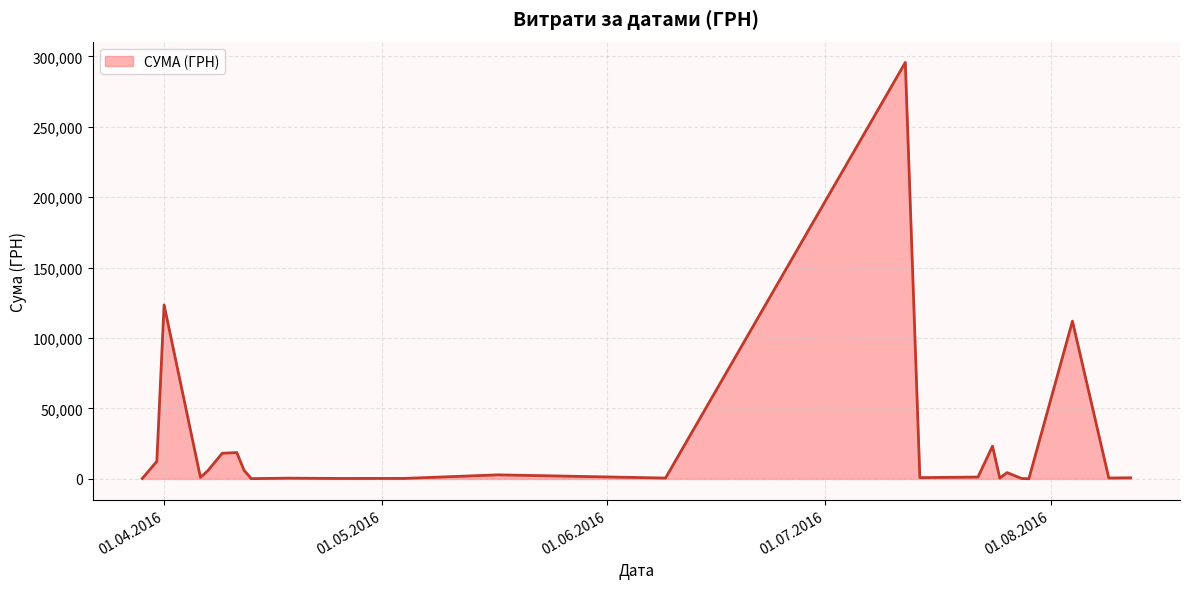

What is the greatest value displayed?

295638.6